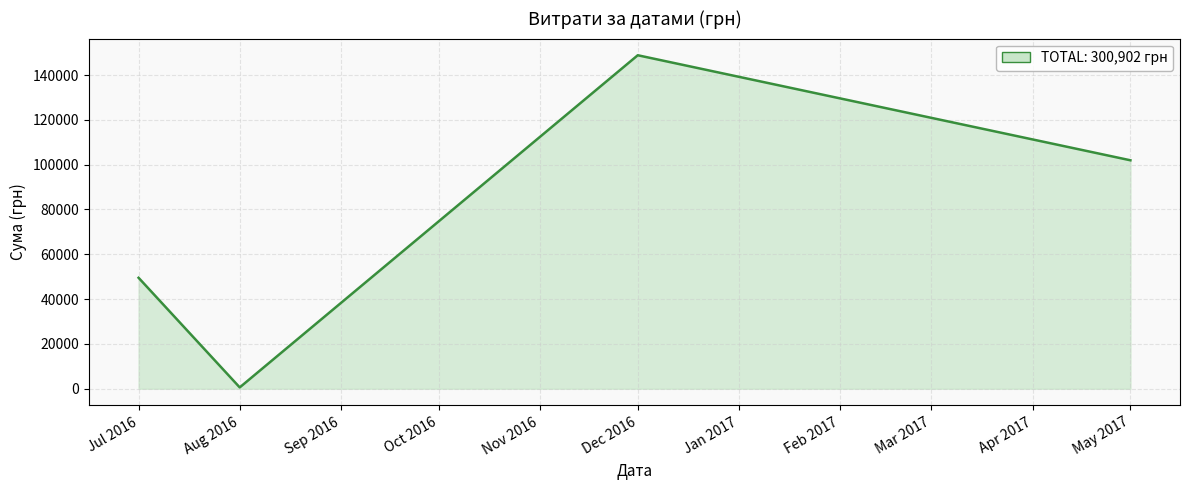

What is the smallest value displayed?

594.0